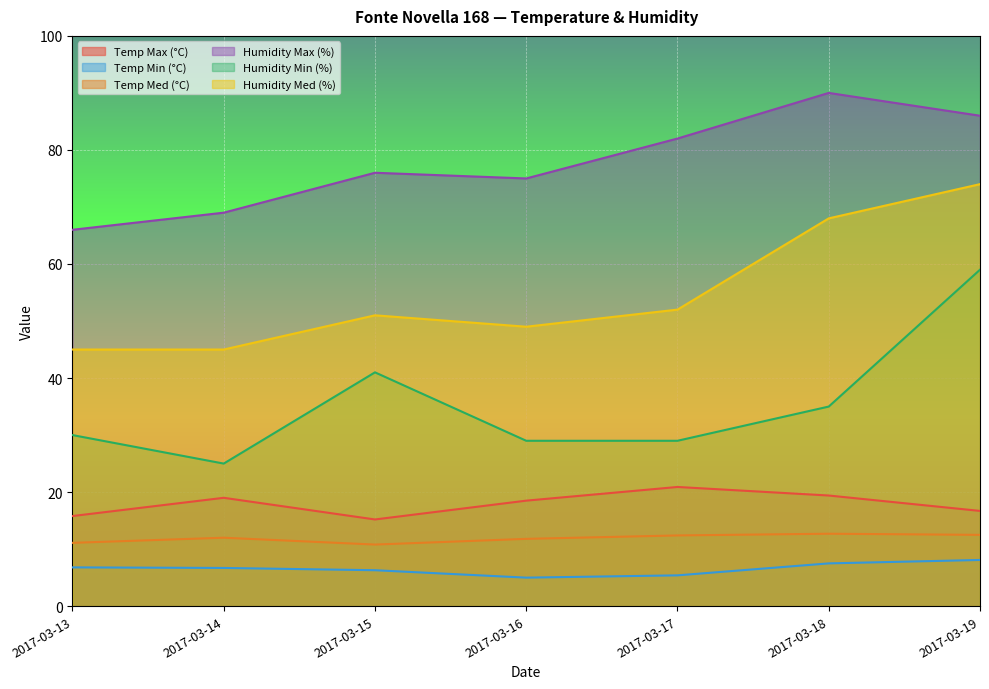

The Temp Max (°C) series shows 20.9 at 2017-03-17. True or false?

True